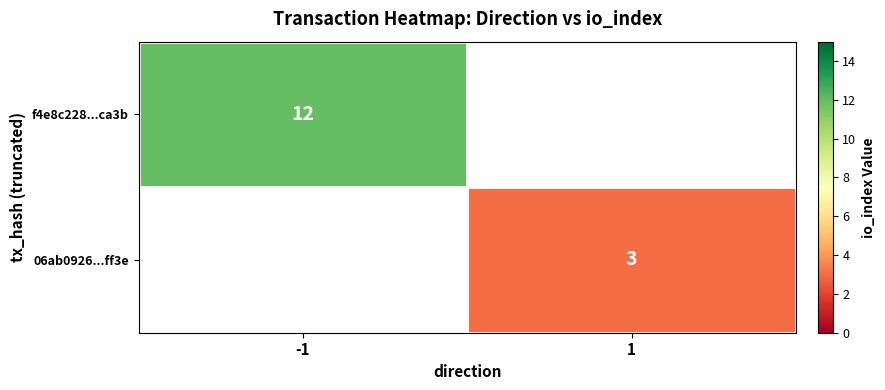

Is it true that 06ab0926...ff3e equals 2 at 1?

False